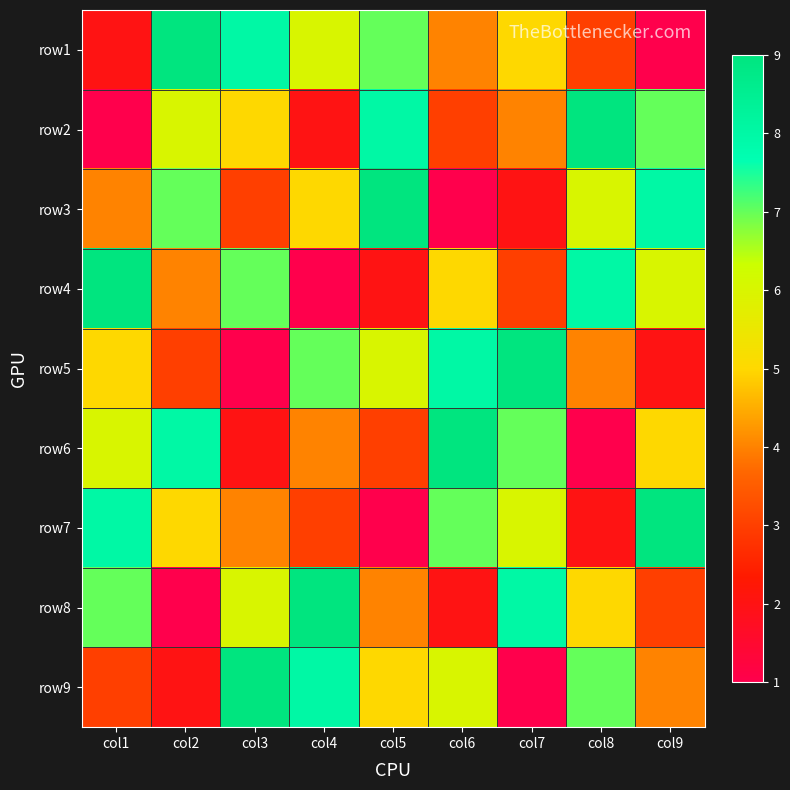

Which series has the largest total across all categories?

row1